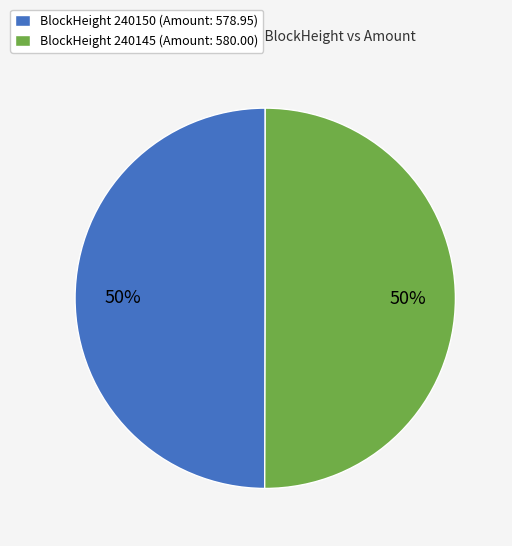

Combined, do BlockHeight 240150 (Amount: 578.95) and BlockHeight 240145 (Amount: 580.00) account for over 50%?

Yes